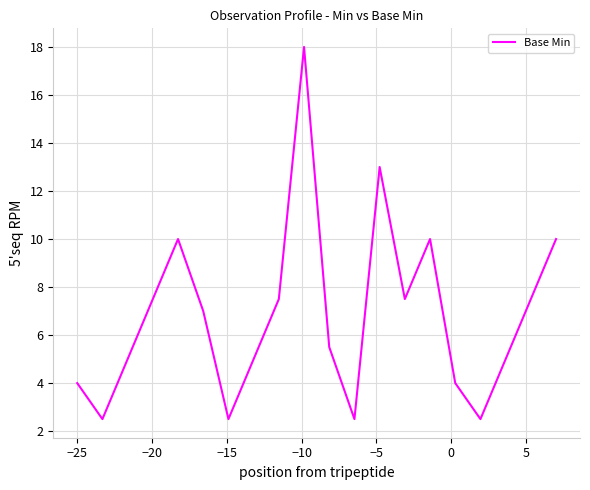

What is the difference between the maximum and minimum values?

15.5